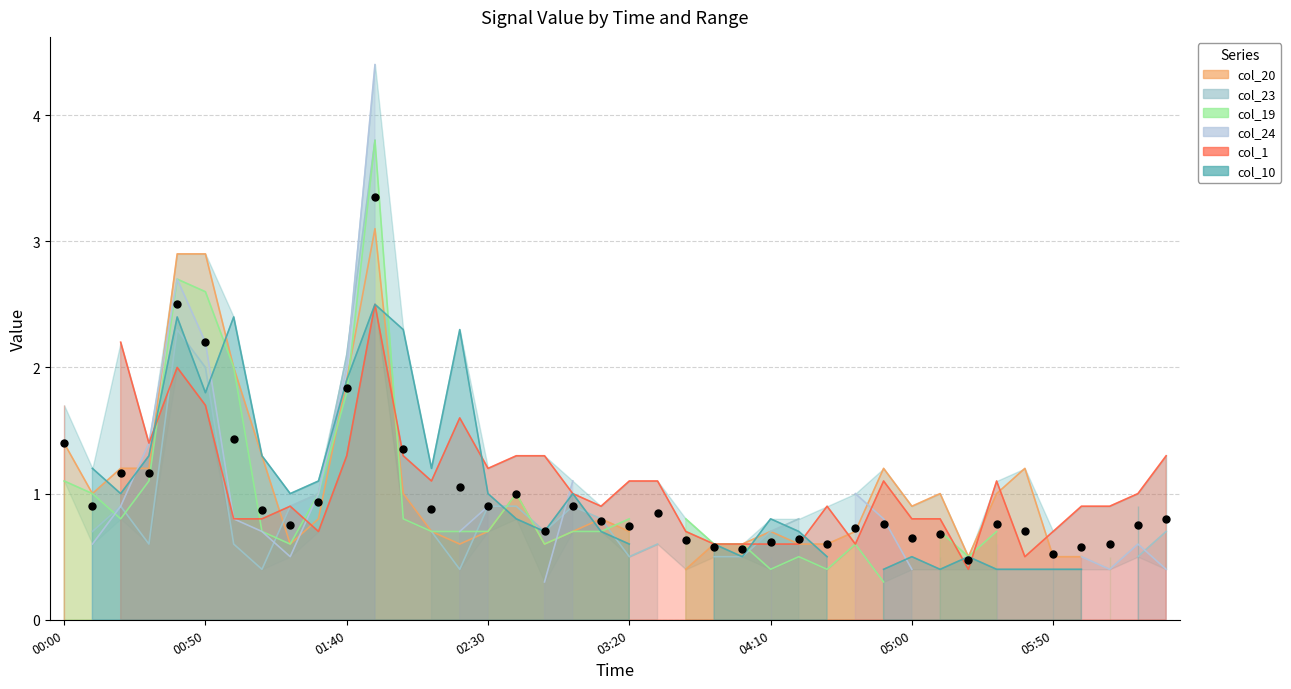

What is the label of the 33rd point from the left?

2000/06/25 05:20